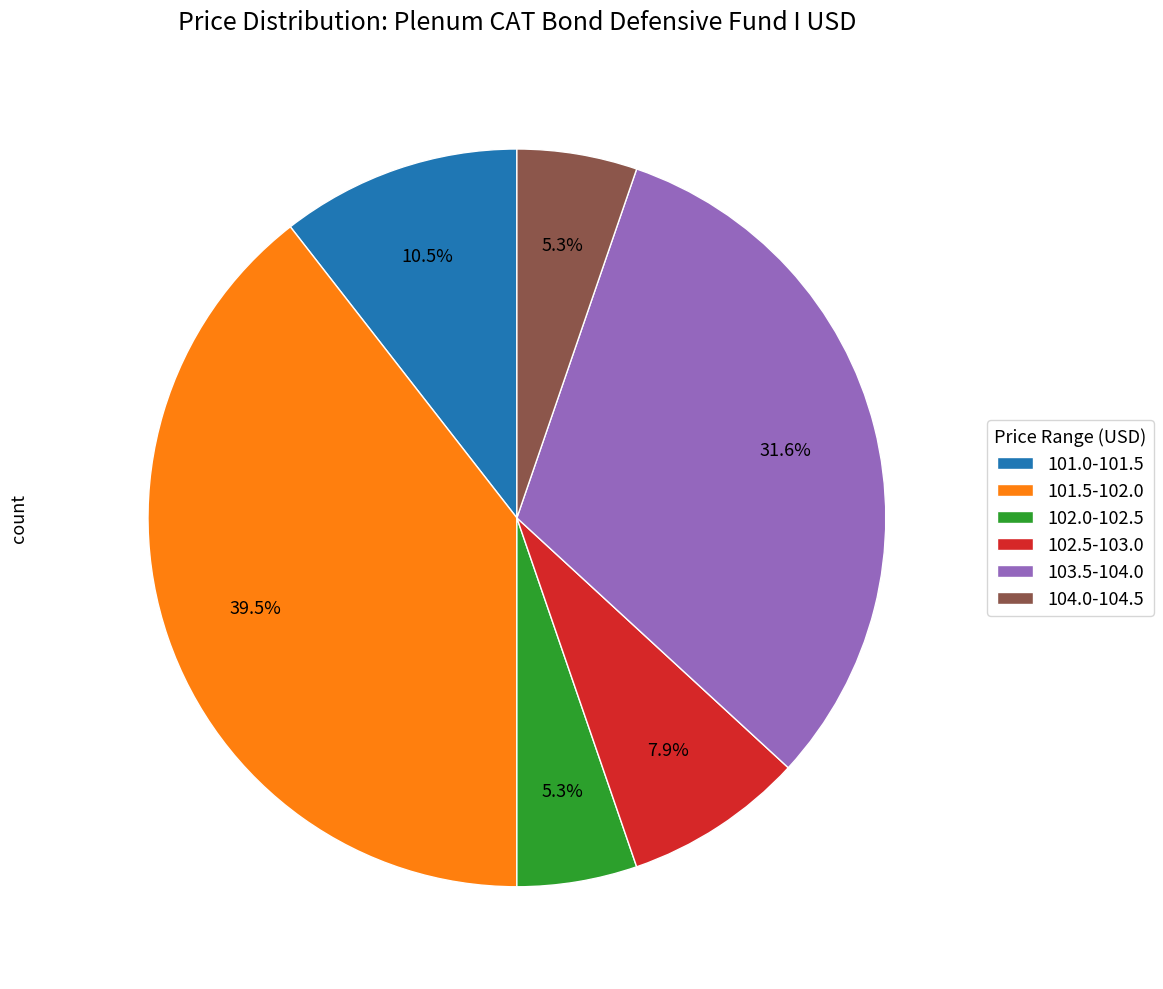

Is there any slice that represents more than half of the pie?

No